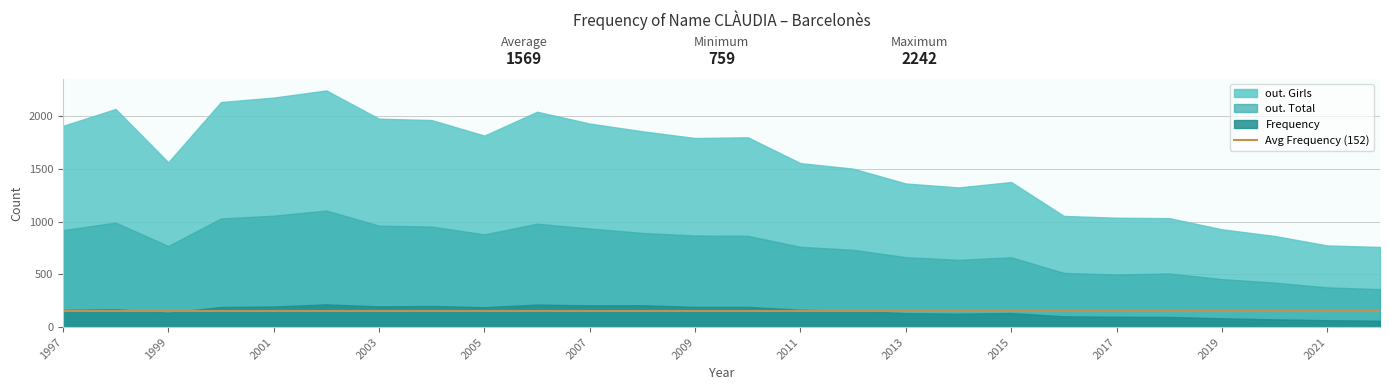

What is the approximate value of out. Girls at 2003, to the nearest 10?

1970